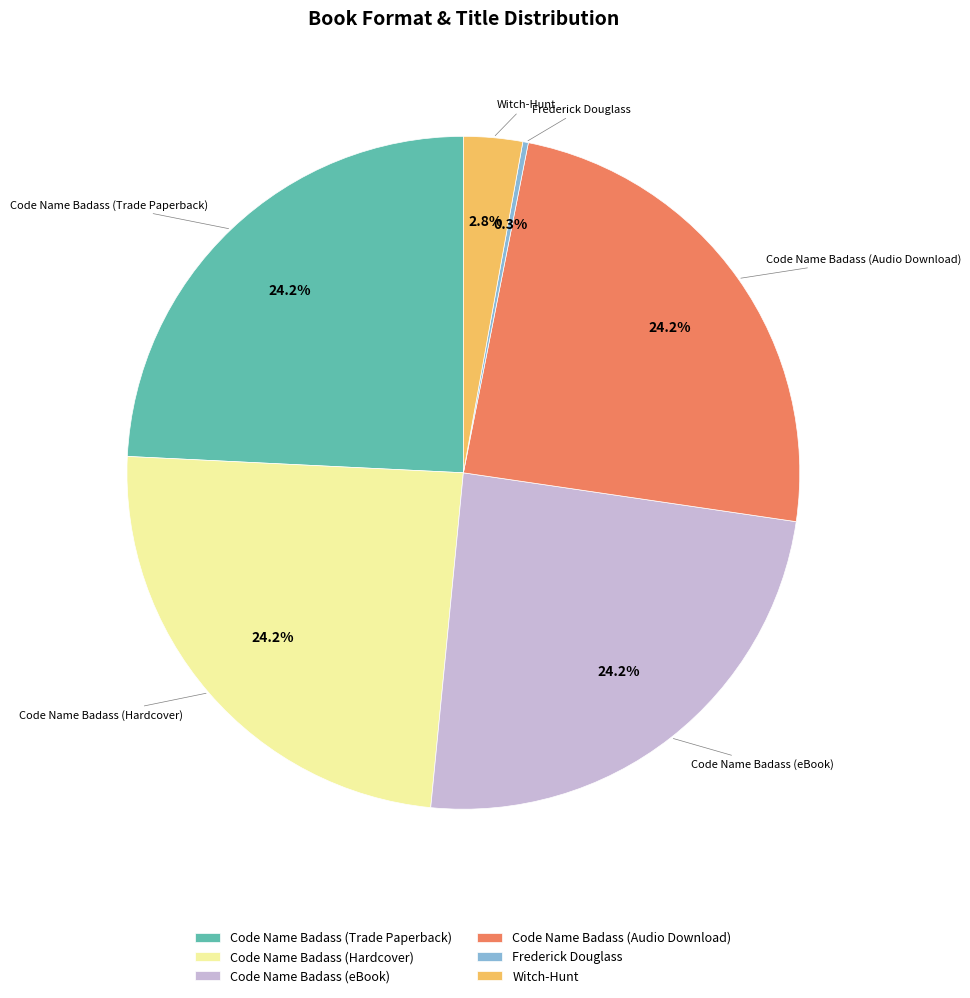

To the nearest percent, what portion does Code Name Badass (Audio Download) represent?

24%